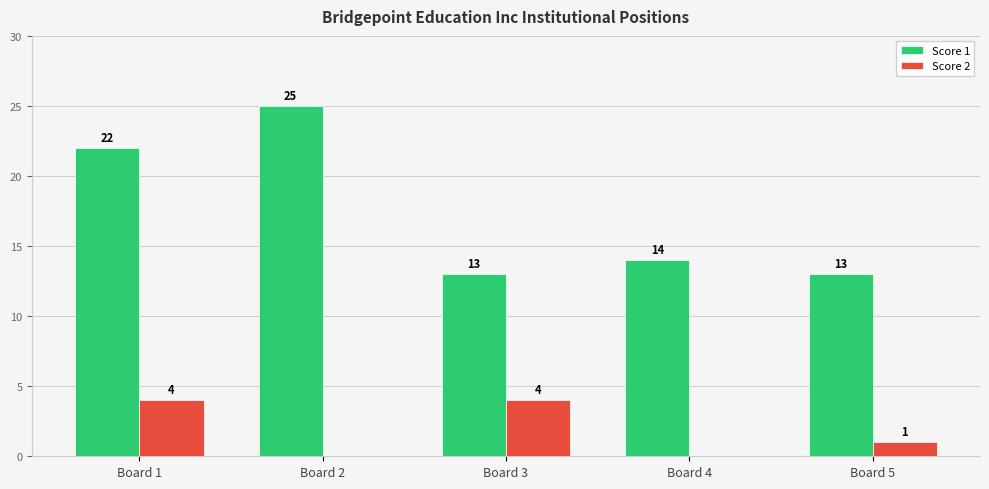

What is the approximate value of Score 2 at Board 5?

1